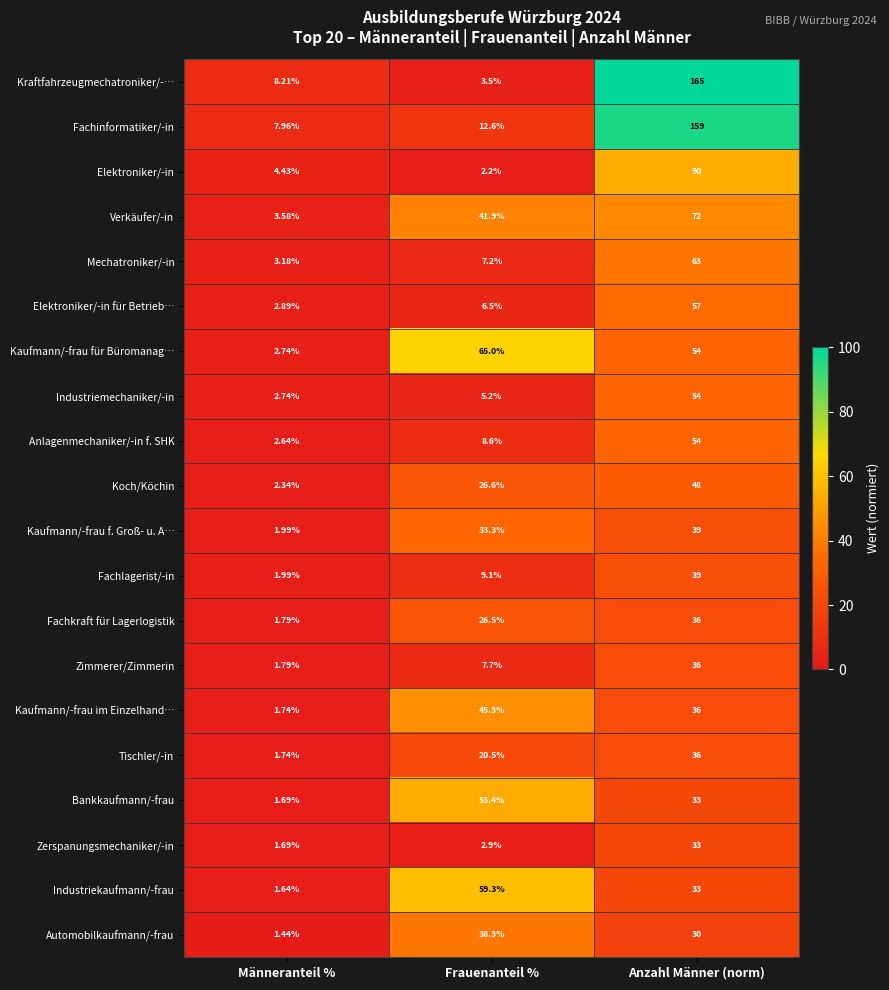

Which category has the highest value in the Anlagenmechaniker/-in f. SHK series?

Anzahl Männer (norm)